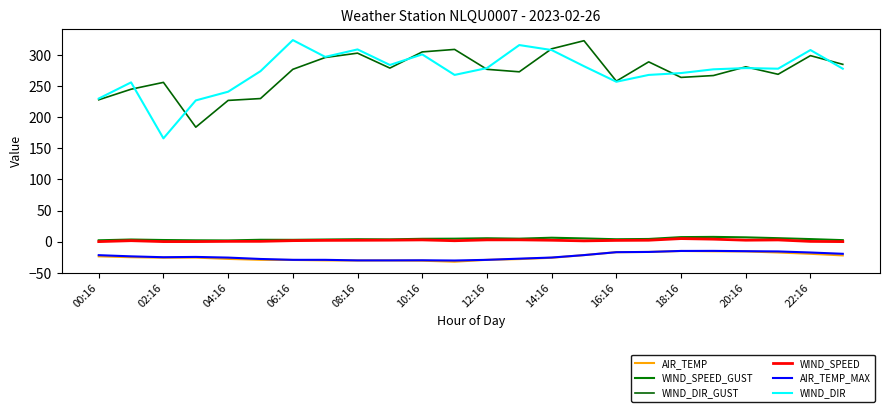

What is the smallest value displayed?

-32.3